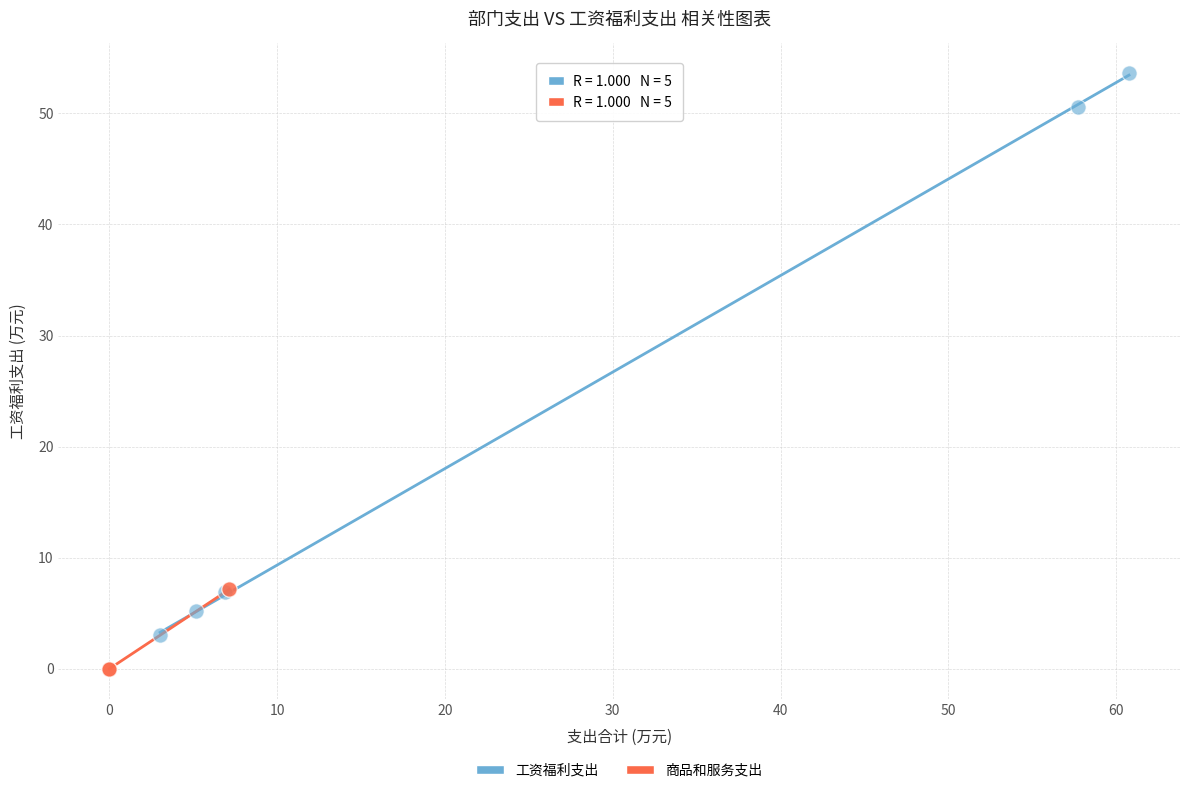

Which series contains the lowest Y value?

商品和服务支出